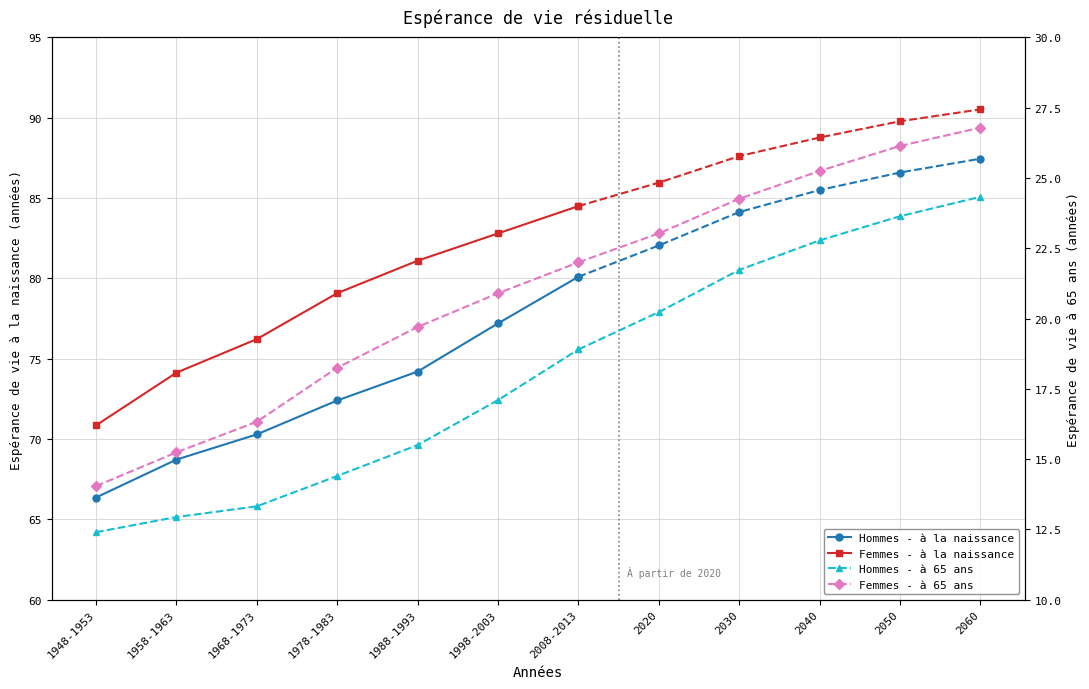

The value of Hommes - à 65 ans at 1968-1973 is 13.3. True or false?

True